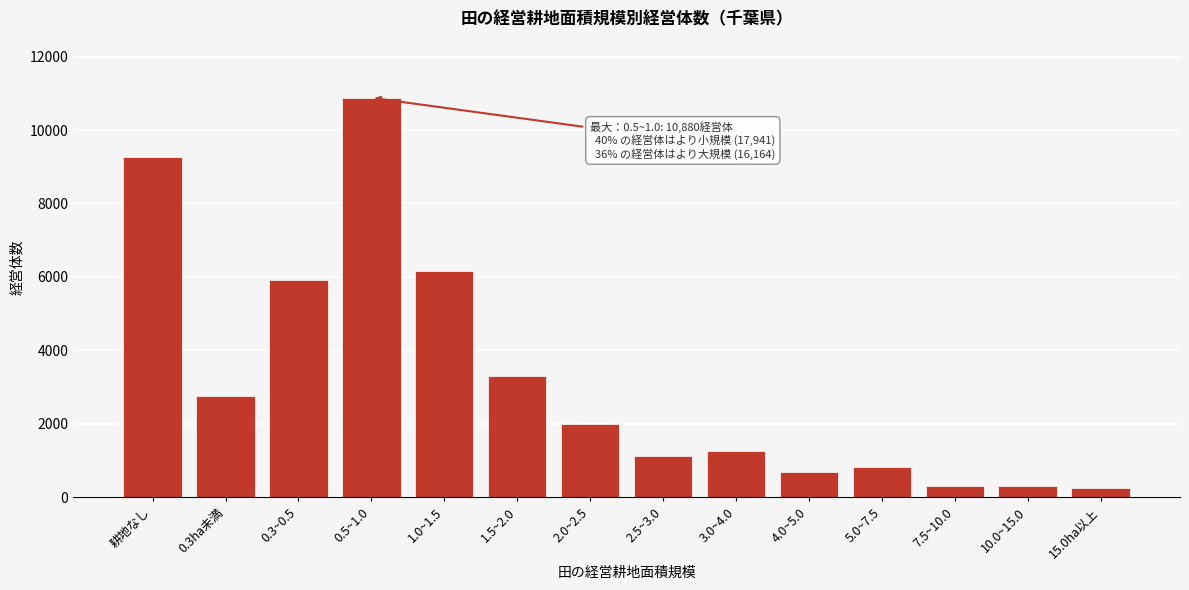

What is the difference between the values at 5.0~7.5 and 7.5~10.0?

529